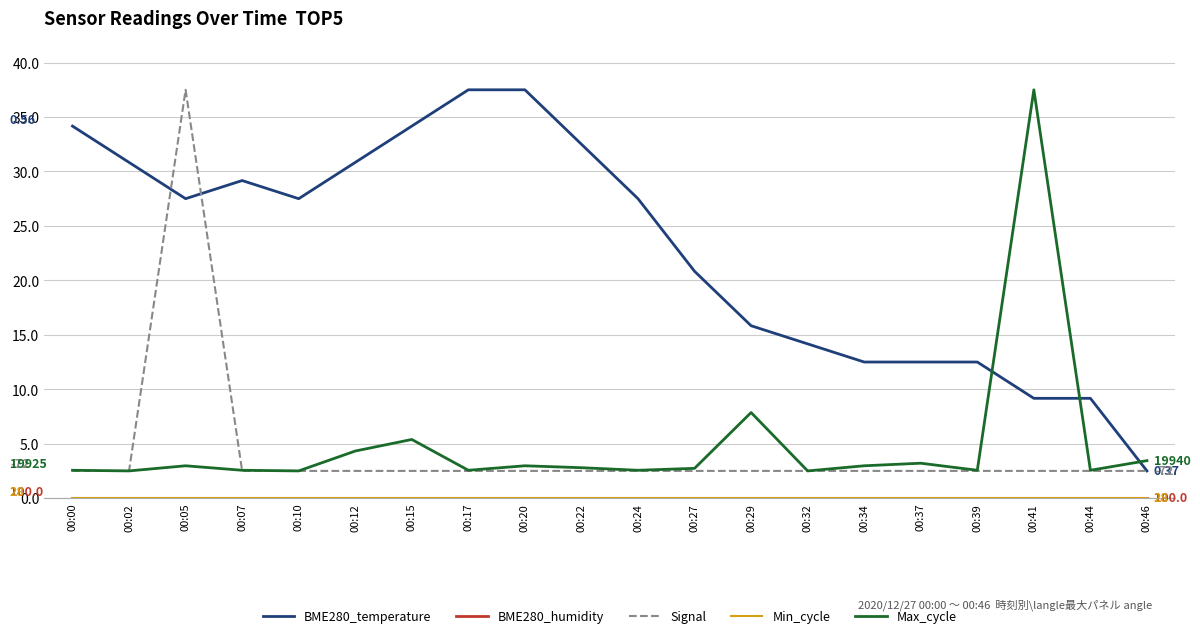

Does the chart display data point markers on the line(s)?

No